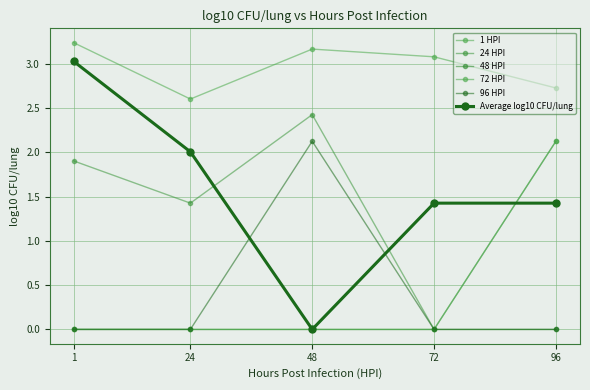

Reading left to right, what are all the values shown in this chart?

1 HPI: 3.2	2.6	3.2	3.1	2.7
24 HPI: 1.9	1.4	2.4	0.0	2.1
48 HPI: 0.0	0.0	0.0	0.0	0.0
72 HPI: 0.0	0.0	0.0	0.0	2.1
96 HPI: 0.0	0.0	2.1	0.0	0.0
Average log10 CFU/lung: 3.0	2.0	0.0	1.4	1.4